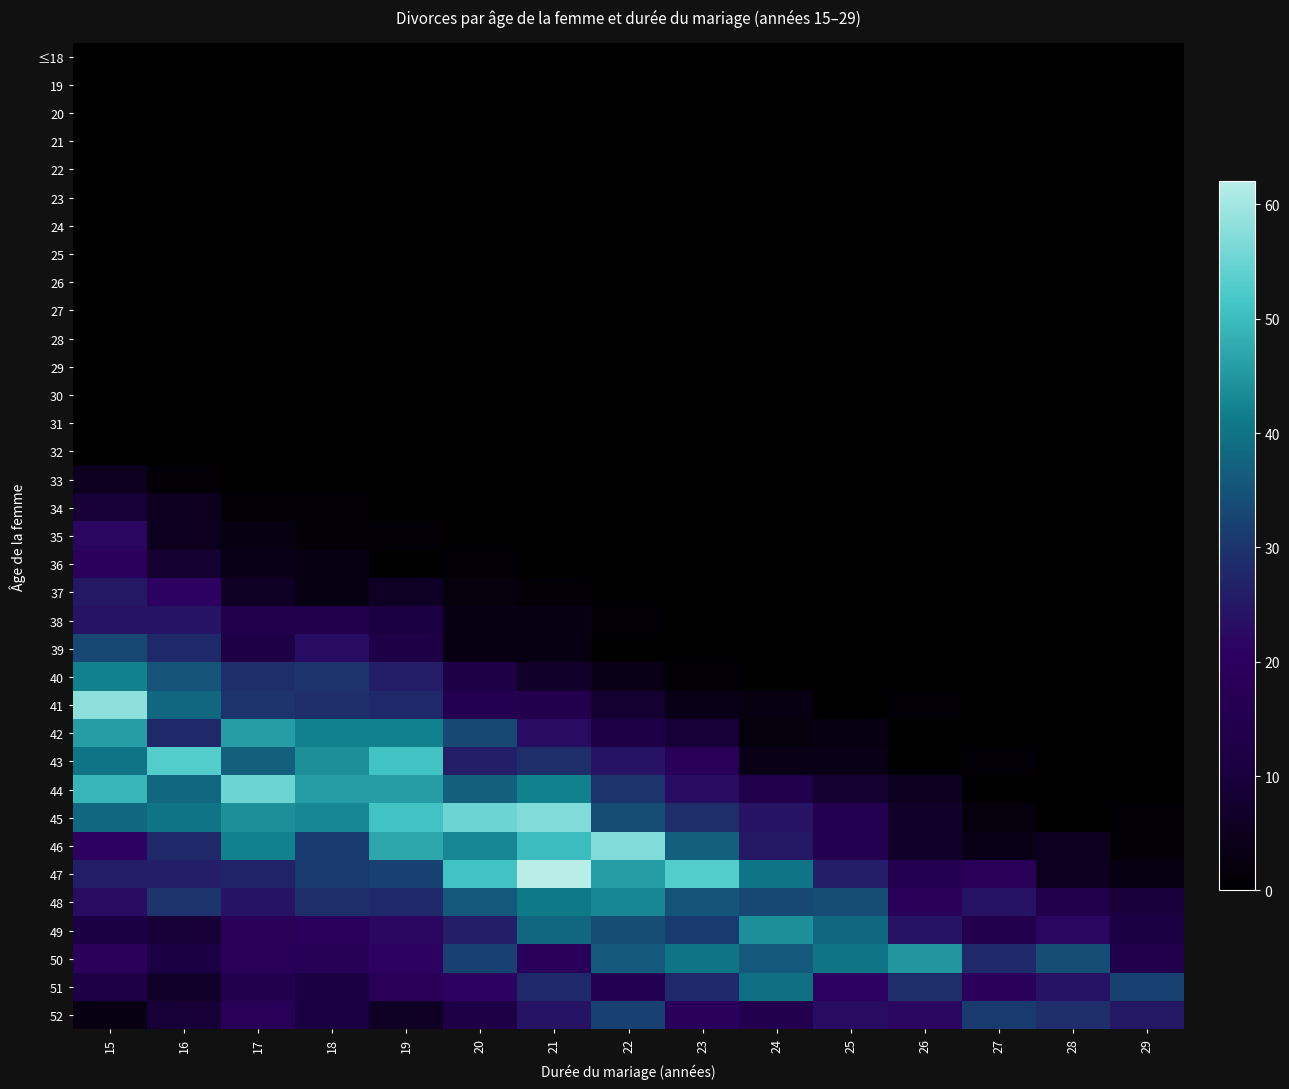

Rank the series at 17 from lowest to highest value.

≤18, 19, 20, 21, 22, 23, 24, 25, 26, 27, 28, 29, 30, 31, 32, 33, 34, 35, 36, 37, 39, 38, 51, 49, 50, 52, 48, 47, 40, 41, 43, 46, 45, 42, 44